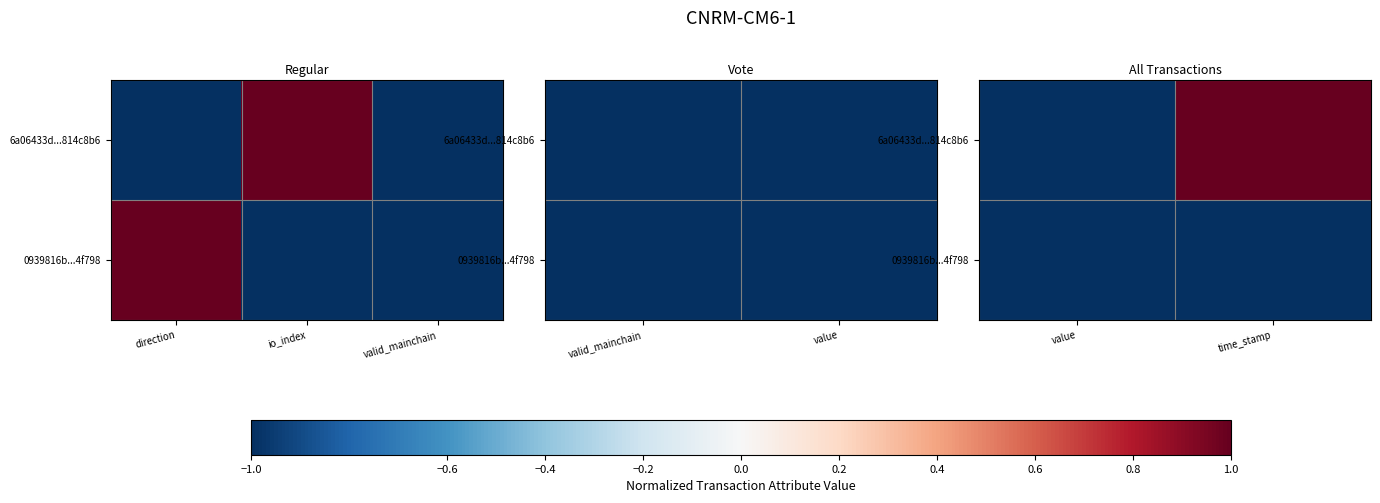

Is it true that 6a06433d...814c8b6 equals 1 at time_stamp?

True